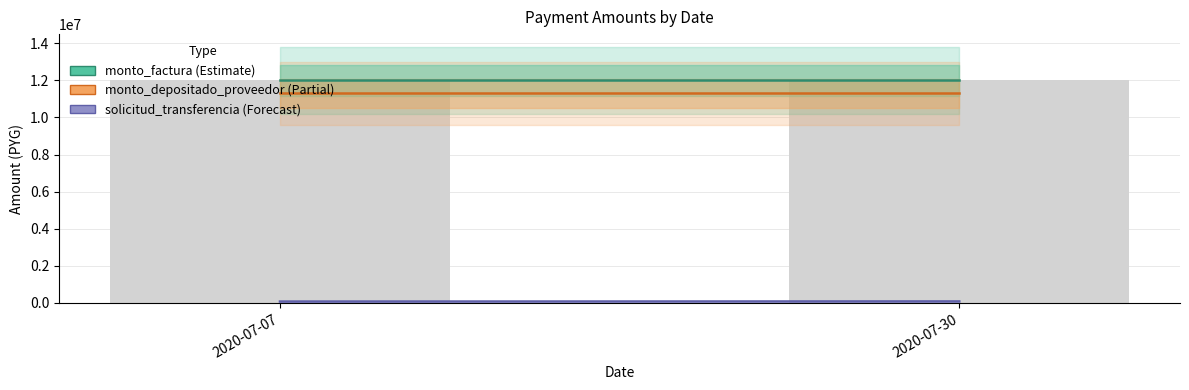

What is the minimum value for monto_factura?

12000000